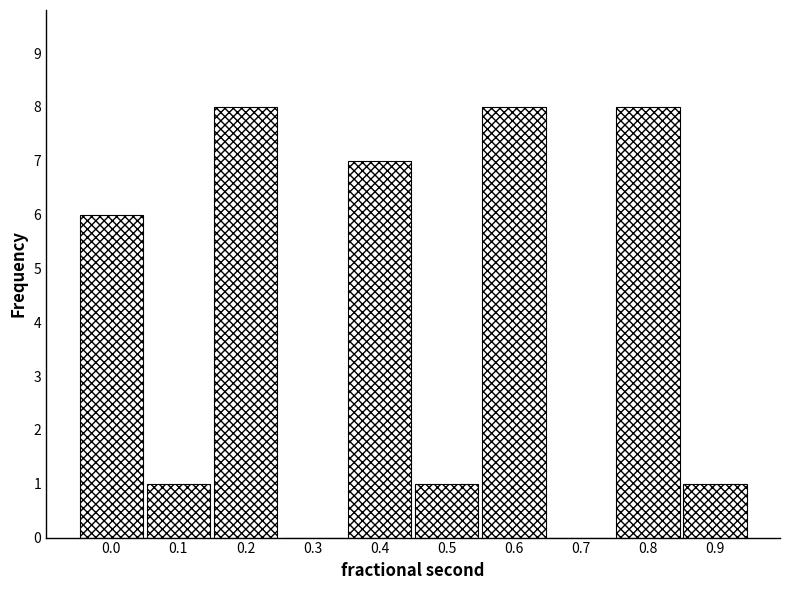

Reading left to right, what are all the values shown in this chart?

0.0=6	0.1=1	0.2=8	0.3=0	0.4=7	0.5=1	0.6=8	0.7=0	0.8=8	0.9=1